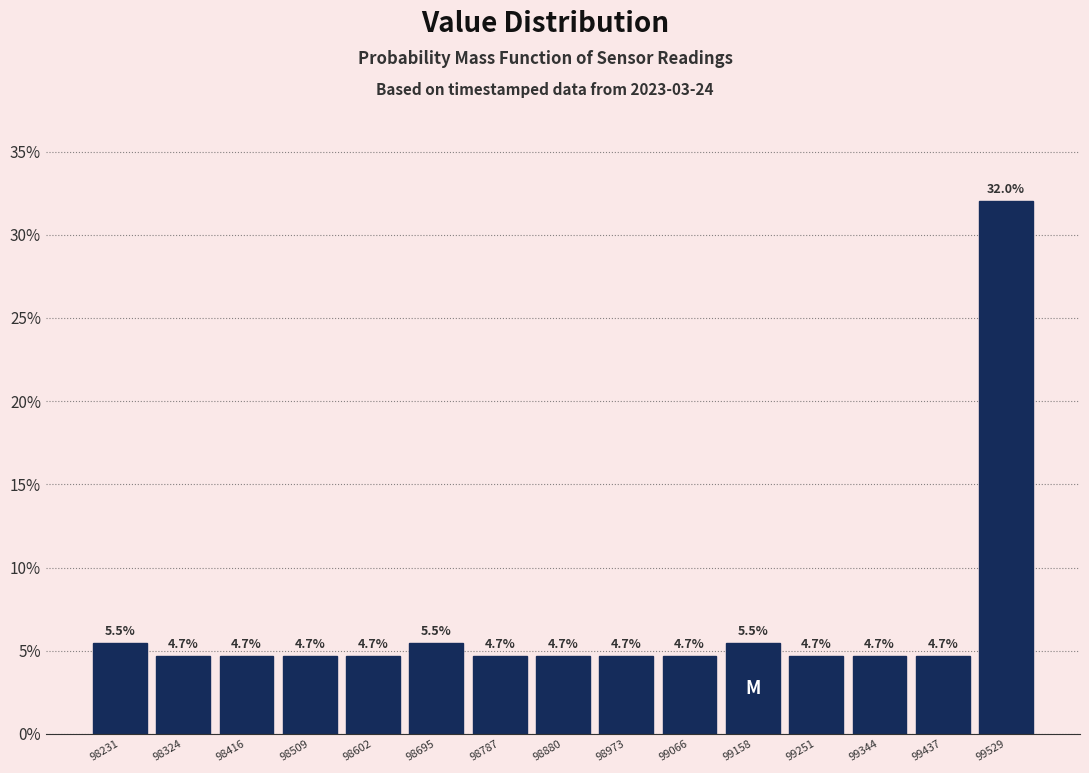

How tall is the bar that spans 99300 to 99390 on the x-axis? The bar edges are not printed on the chart, so give them approximately, as read against the axis.

4.7